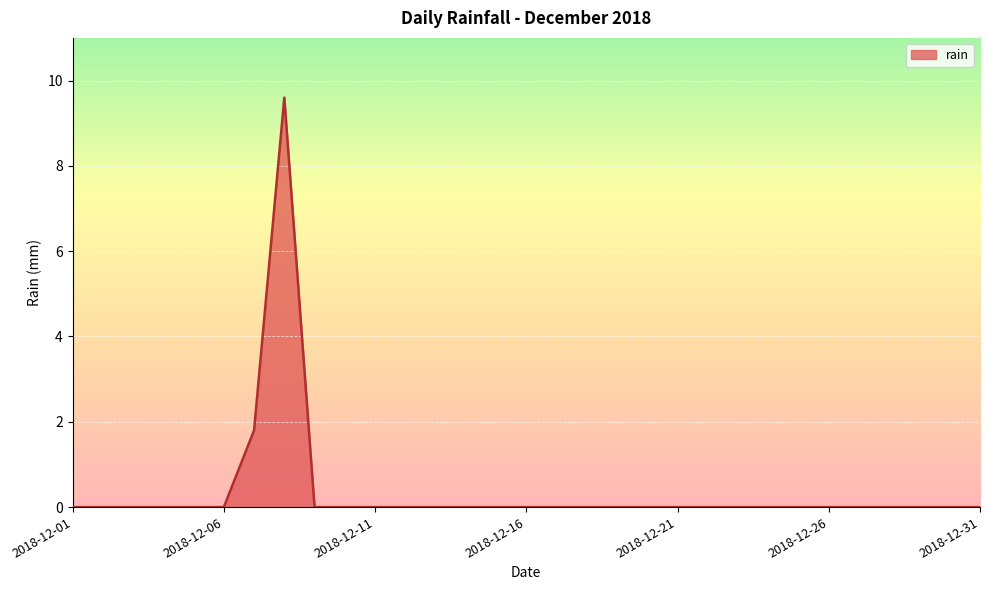

What is the average value?

0.4